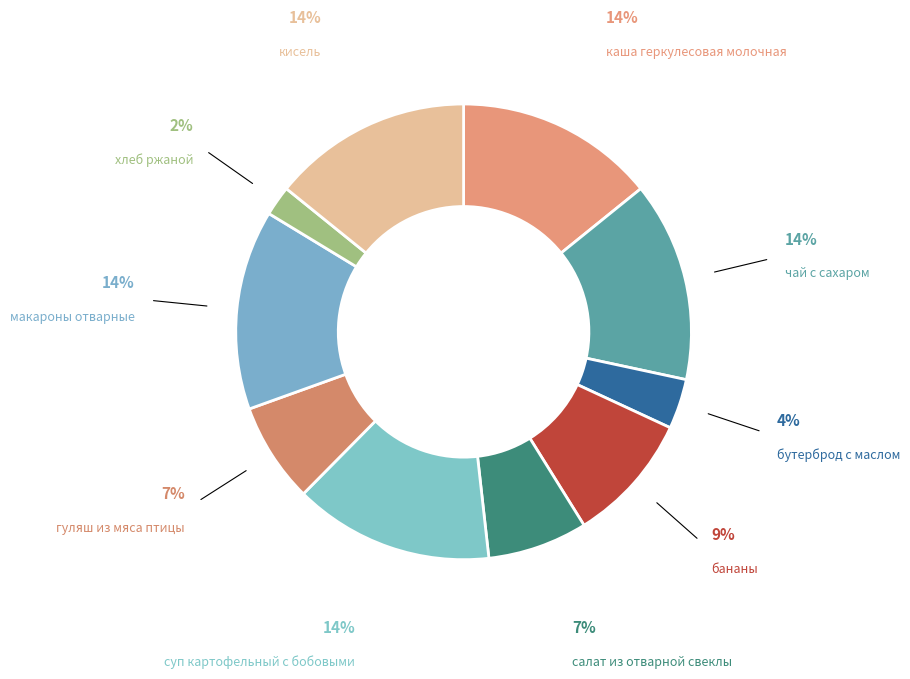

Count the number of slices in the pie.

10